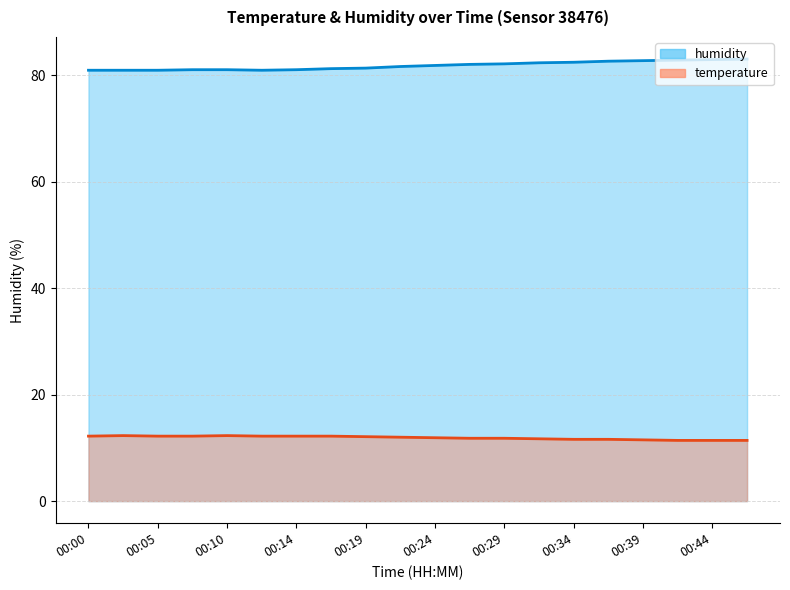

Which series has the largest range (max minus min)?

humidity